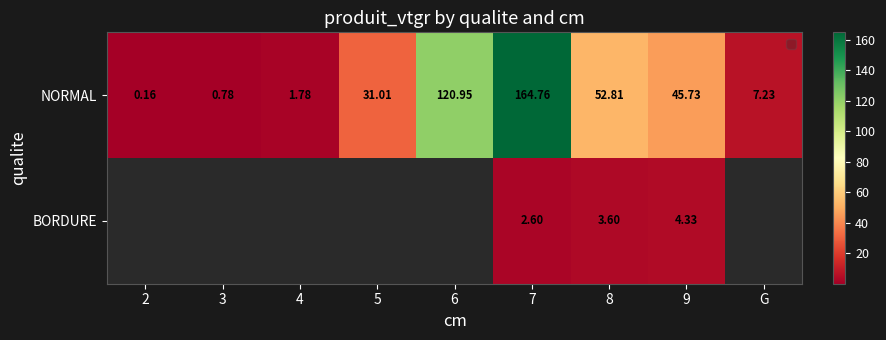

What is the smallest value displayed?

0.2